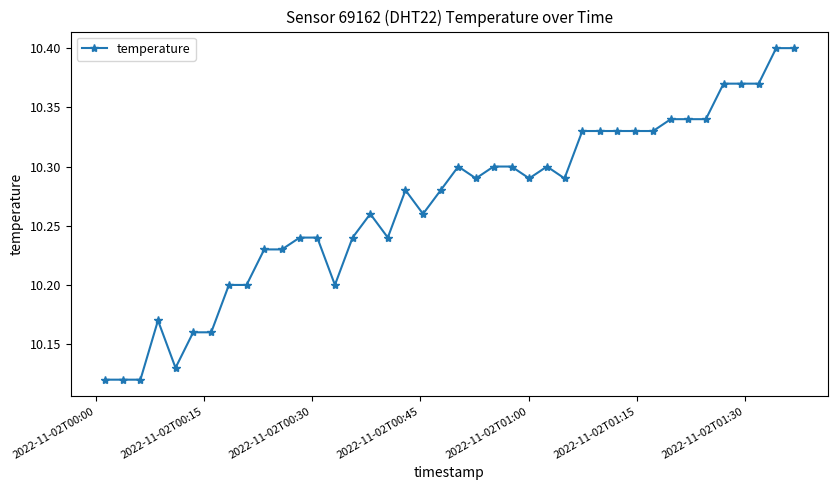

True or false: there are more than 1 points higher than both neighbors.

True